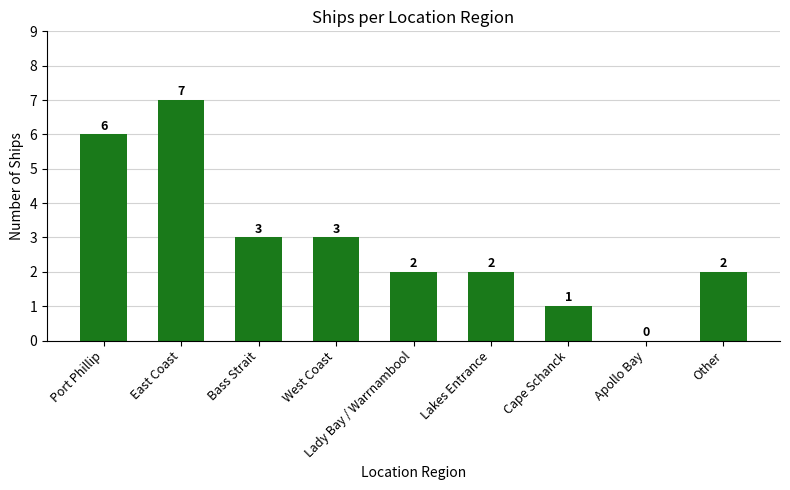

What is the sum of the values at Cape Schanck and Lakes Entrance?

3